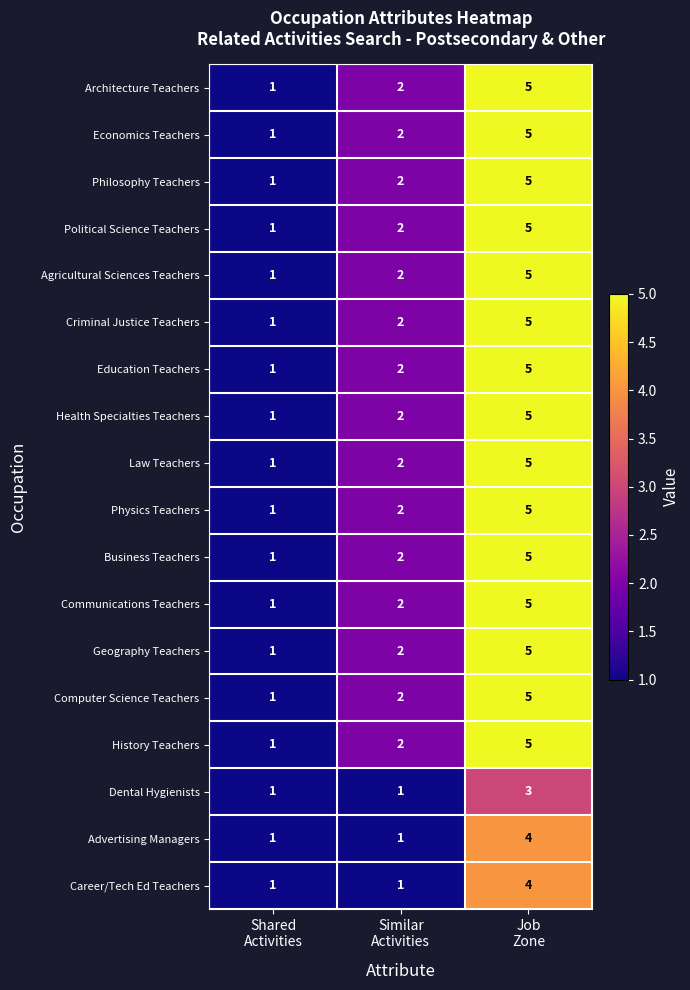

How many Criminal Justice Teachers values are between 1 and 5?

3